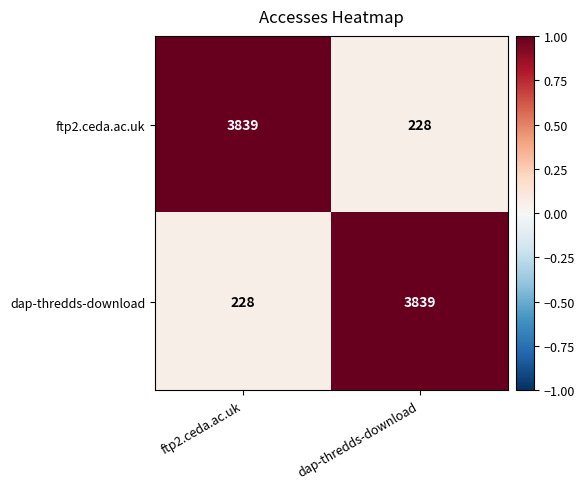

What is the total value across all series at ftp2.ceda.ac.uk?

4067